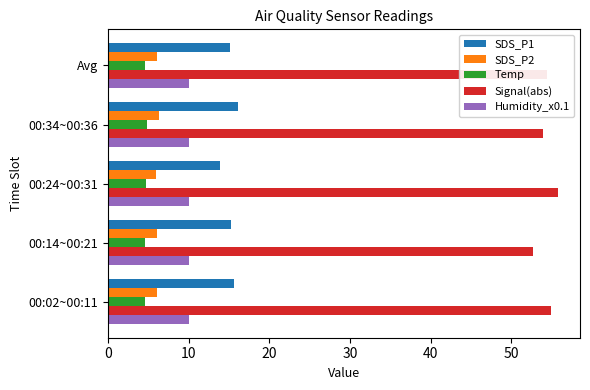

What are all the series names shown in the legend?

SDS_P1, SDS_P2, Temp, Signal(abs), Humidity_x0.1